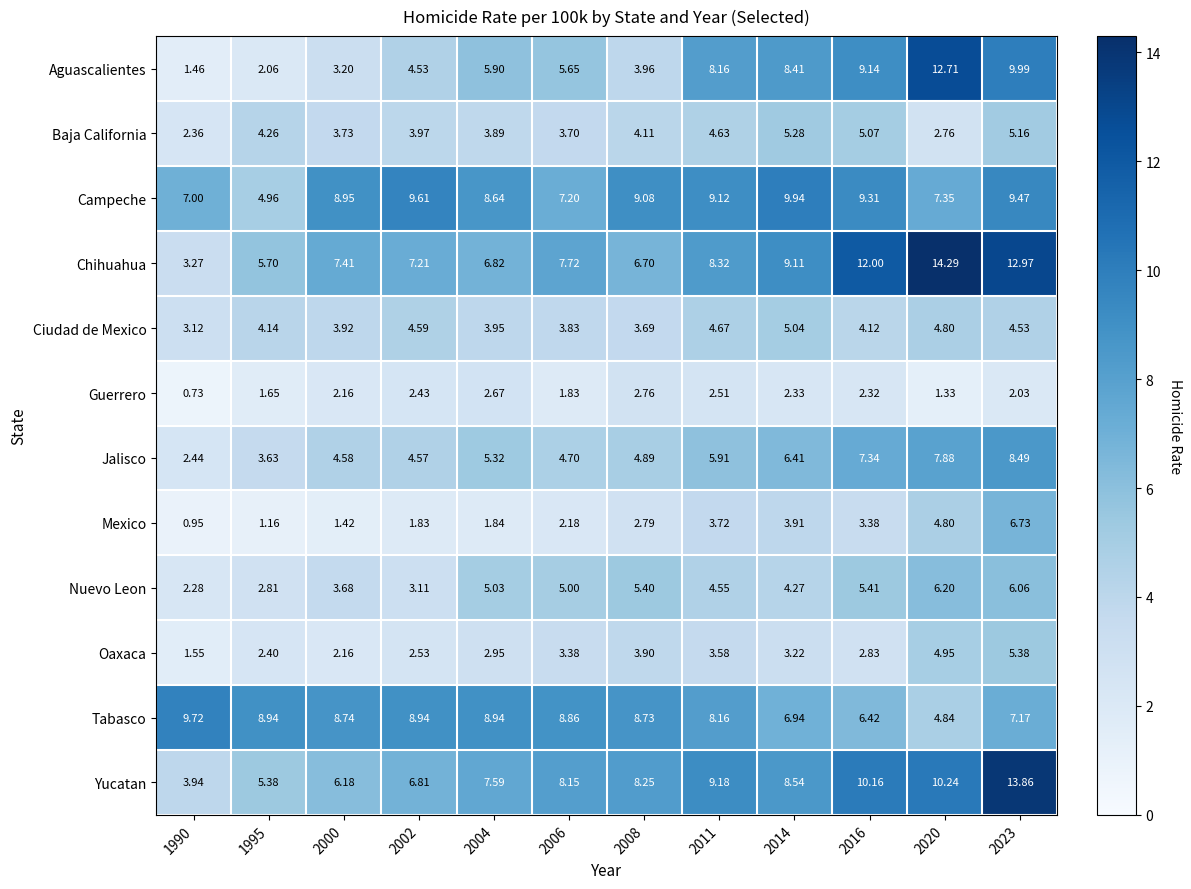

Is the value of Ciudad de Mexico at 2020 greater than the value of Aguascalientes at 2016?

No